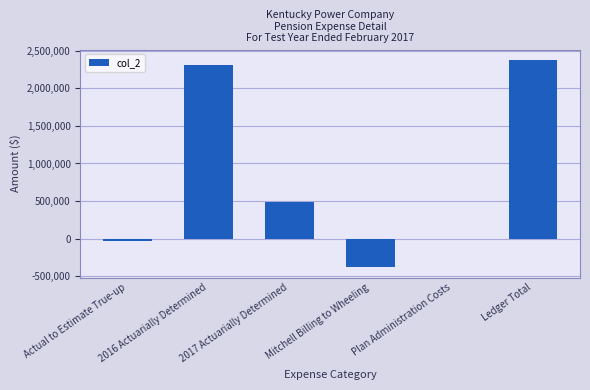

Reading left to right, transcribe all the data shown in this chart.

Actual to Estimate True-up=-33010.0	2016 Actuarially Determined=2306214.2	2017 Actuarially Determined=482231.5	Mitchell Billing to Wheeling=-379724.6	Plan Administration Costs=1062.3	Ledger Total=2376773.4